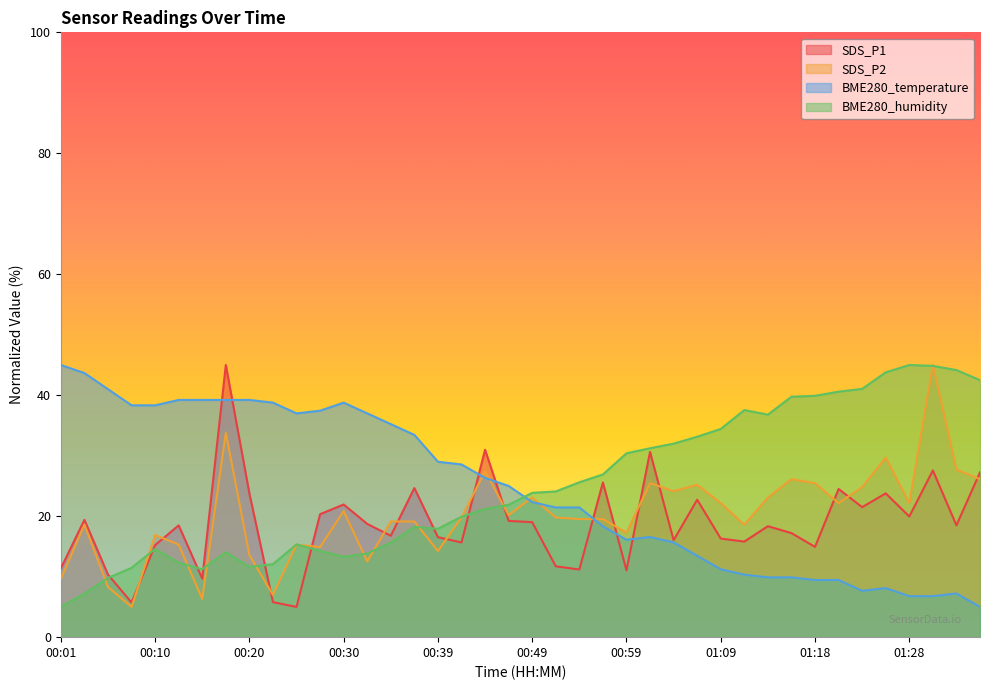

What is the difference between the maximum and minimum values in the SDS_P1 series?

40.0